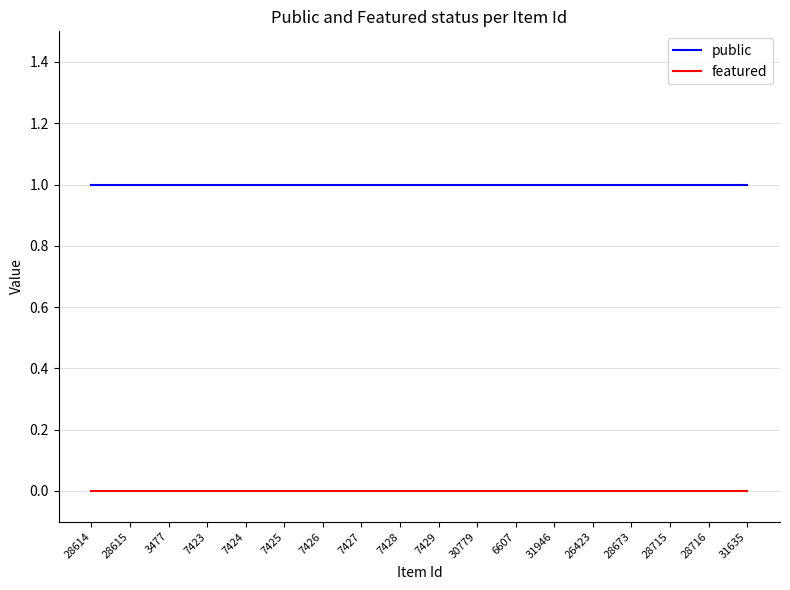

Is the value of featured at 28716 greater than the value of public at 3477?

No